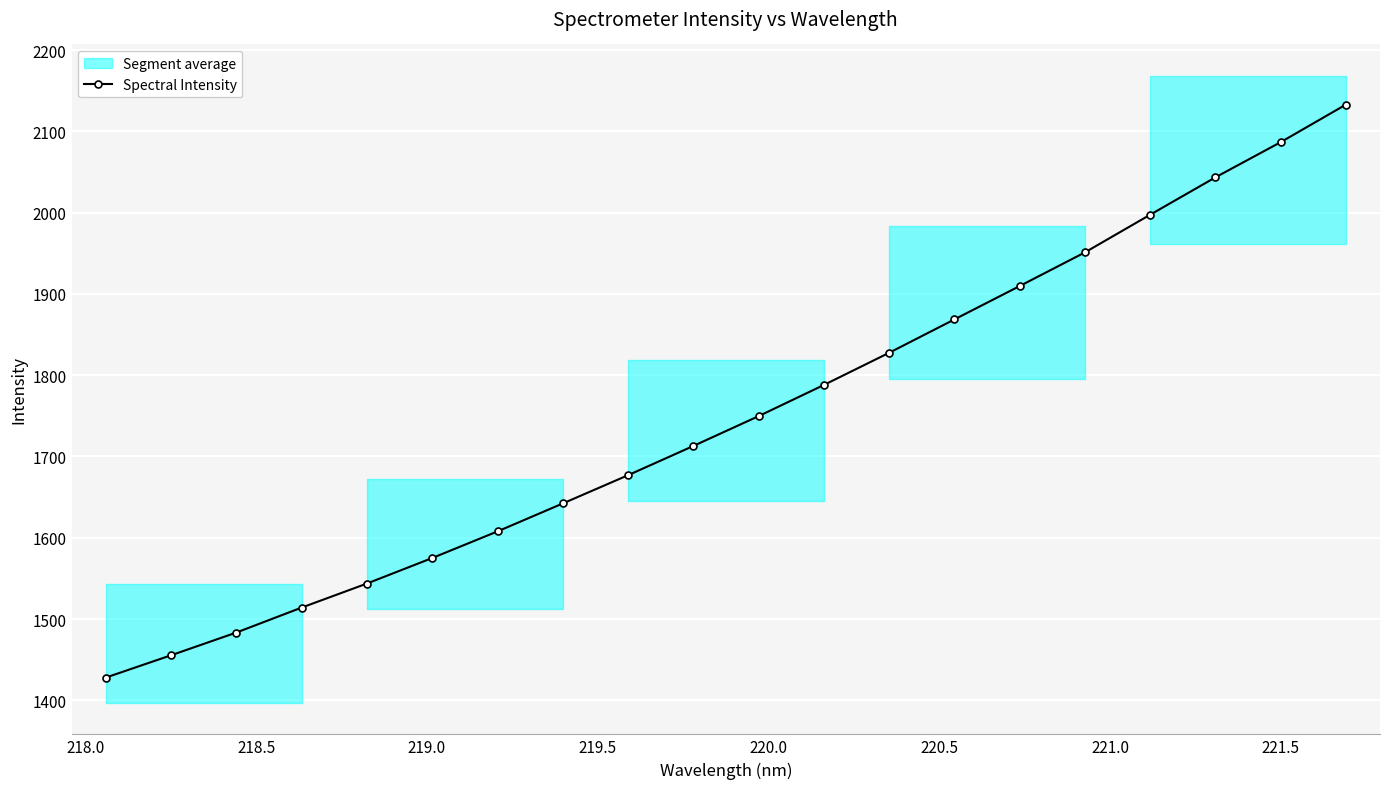

What is the lowest value of the Spectral Intensity series?

1427.9